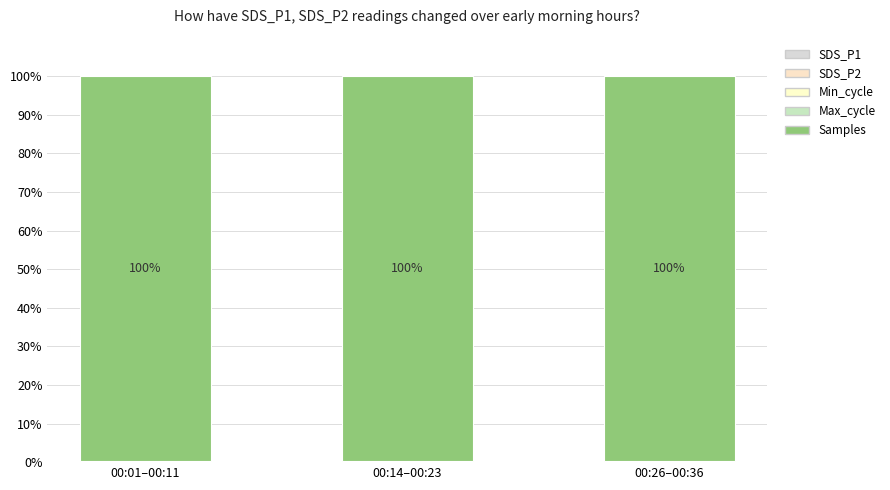

Does the chart contain stacked bars?

Yes